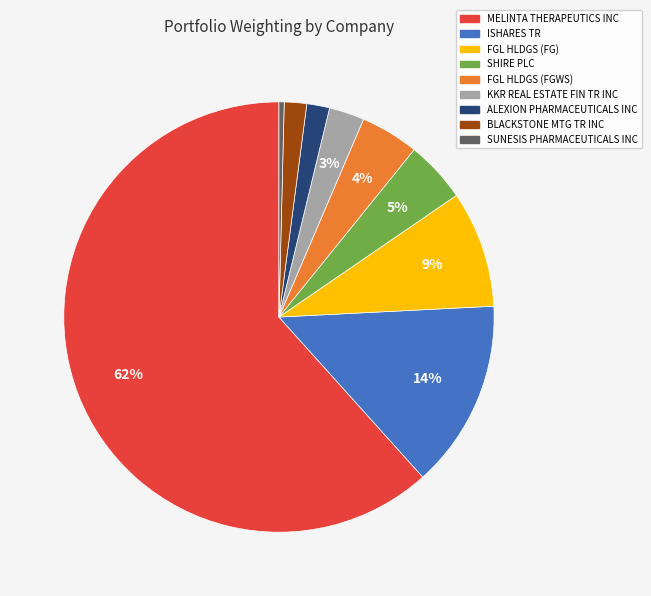

Which category has the biggest portion of the pie?

MELINTA THERAPEUTICS INC